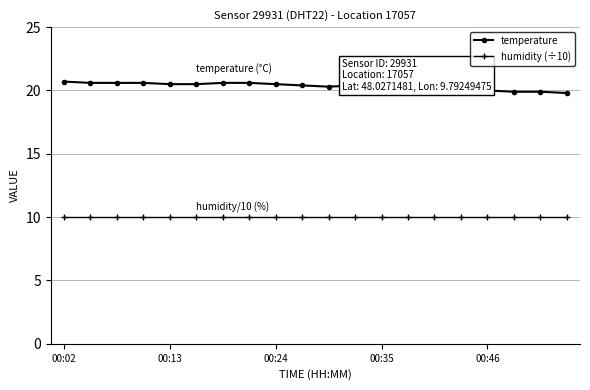

Which series has the largest total across all categories?

temperature